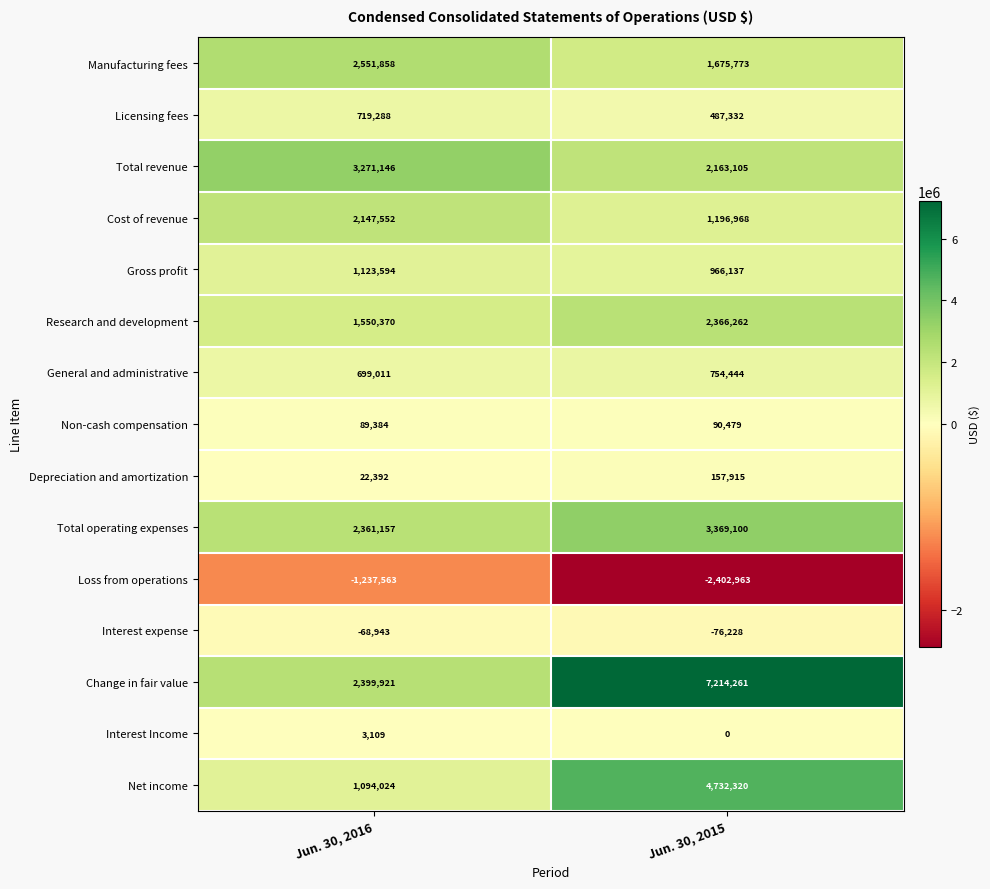

Reading left to right, list all the values displayed in this chart.

Manufacturing fees: 2551858	1675773
Licensing fees: 719288	487332
Total revenue: 3271146	2163105
Cost of revenue: 2147552	1196968
Gross profit: 1123594	966137
Research and development: 1550370	2366262
General and administrative: 699011	754444
Non-cash compensation: 89384	90479
Depreciation and amortization: 22392	157915
Total operating expenses: 2361157	3369100
Loss from operations: -1237563	-2402963
Interest expense: -68943	-76228
Change in fair value: 2399921	7214261
Interest Income: 3109	0
Net income: 1094024	4732320